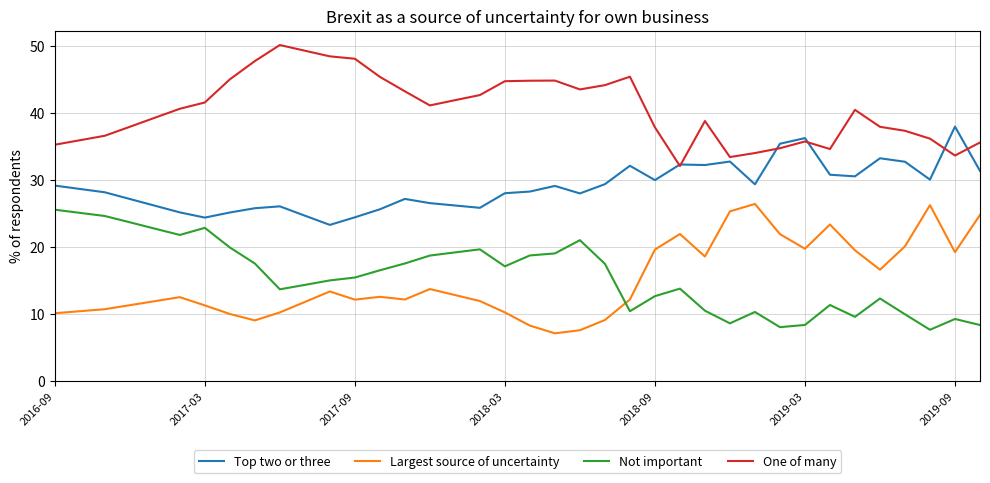

True or false: Top two or three and Largest source of uncertainty cross at least once.

False